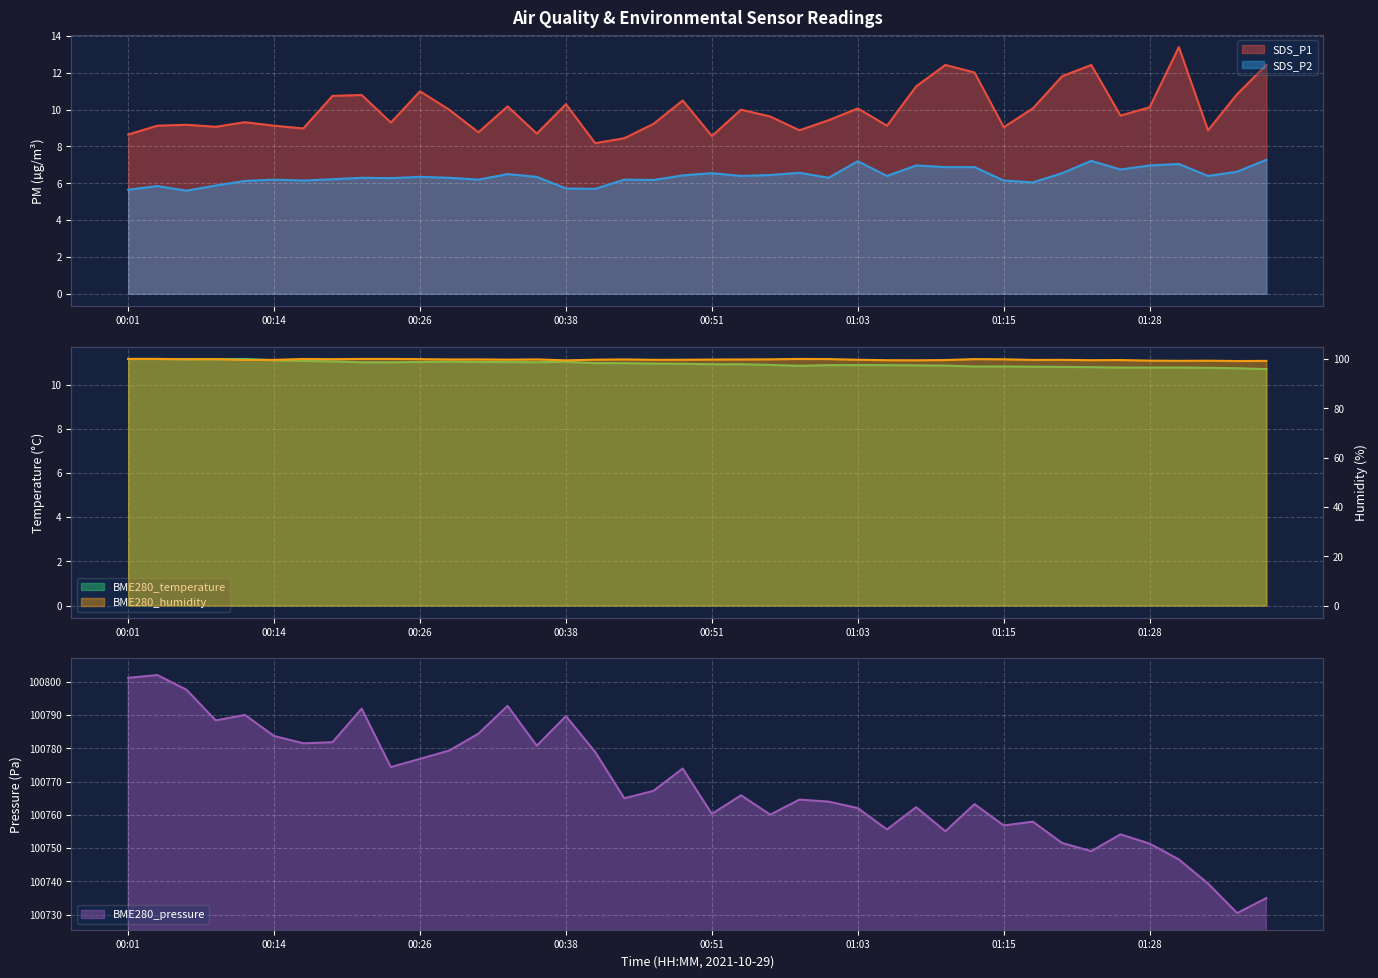

Which series has the largest total across all categories?

BME280_pressure